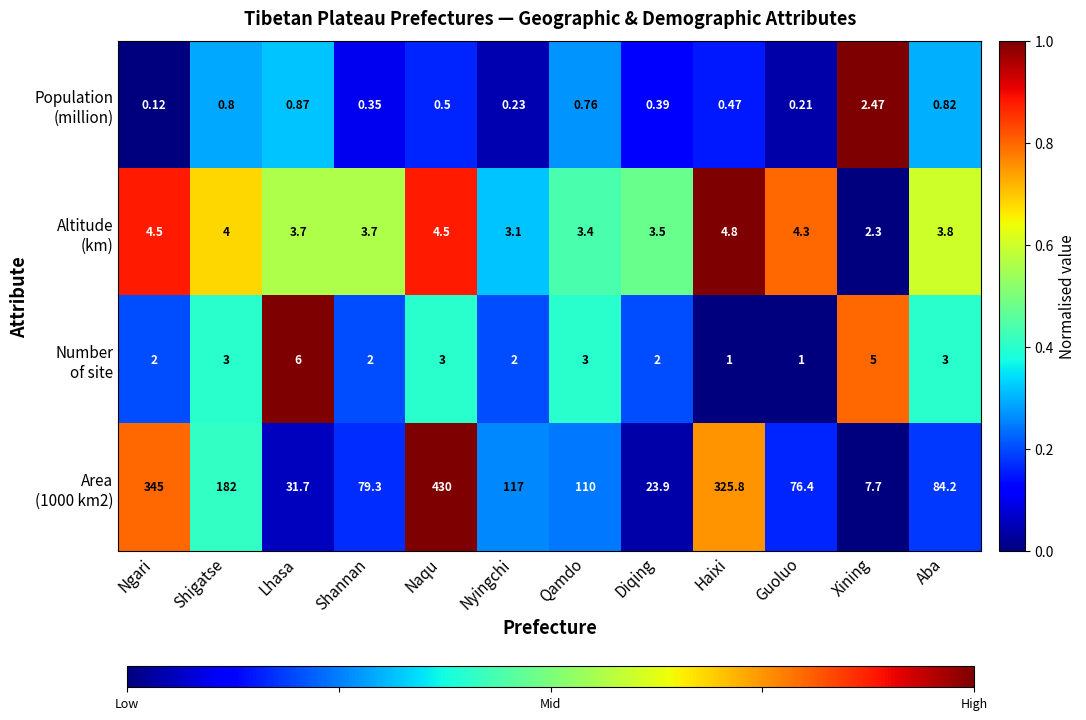

How many data points does each series have?

12